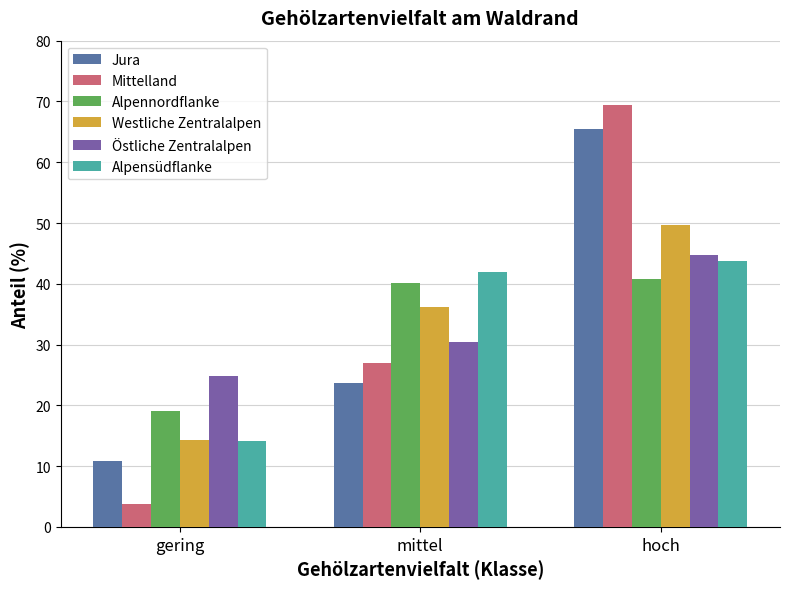

What is the spread (max minus min) of values at gering?

21.2